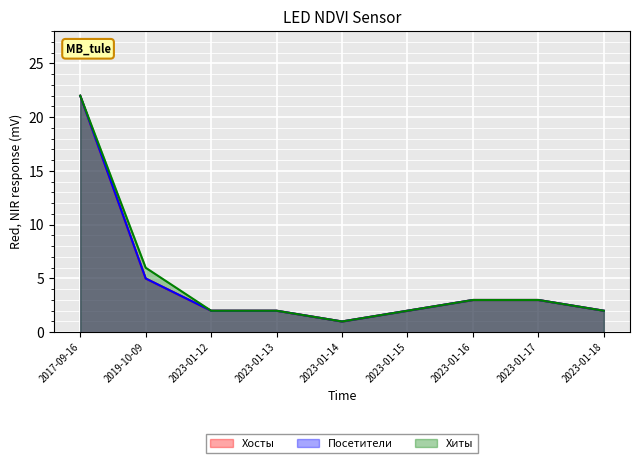

At how many categories does at least one series exceed 17?

1